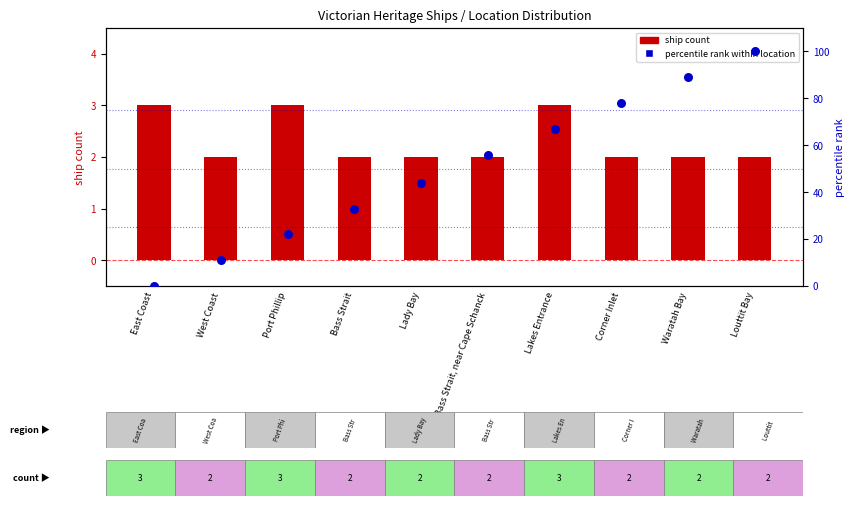

At how many categories does at least one series exceed 4?

9